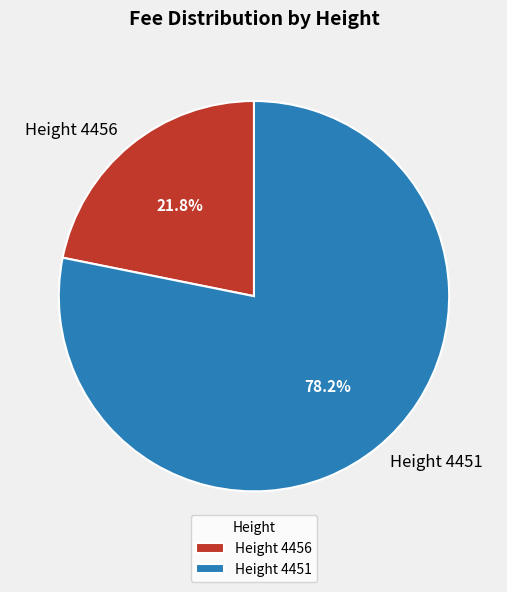

Do Height 4456 and Height 4451 together represent more than half of the pie?

Yes